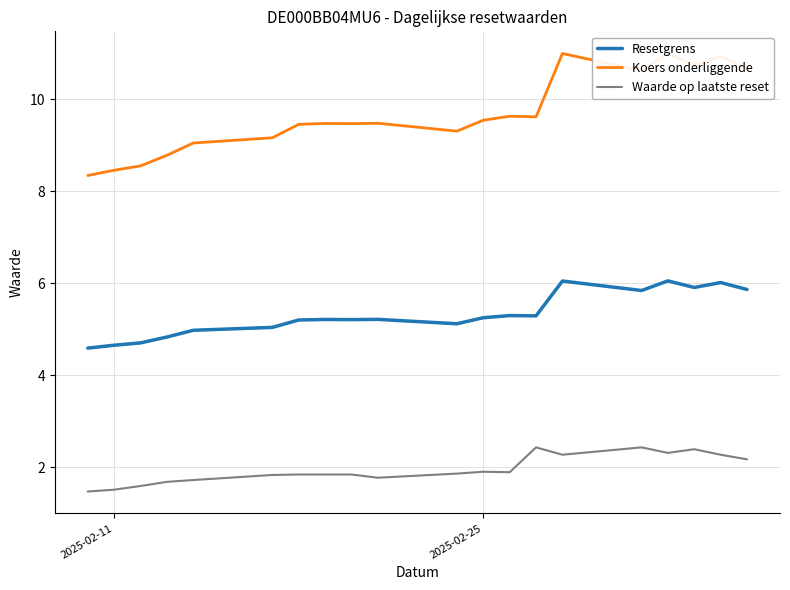

Rank the series by their maximum value, from lowest to highest.

Waarde op laatste reset, Resetgrens, Koers onderliggende